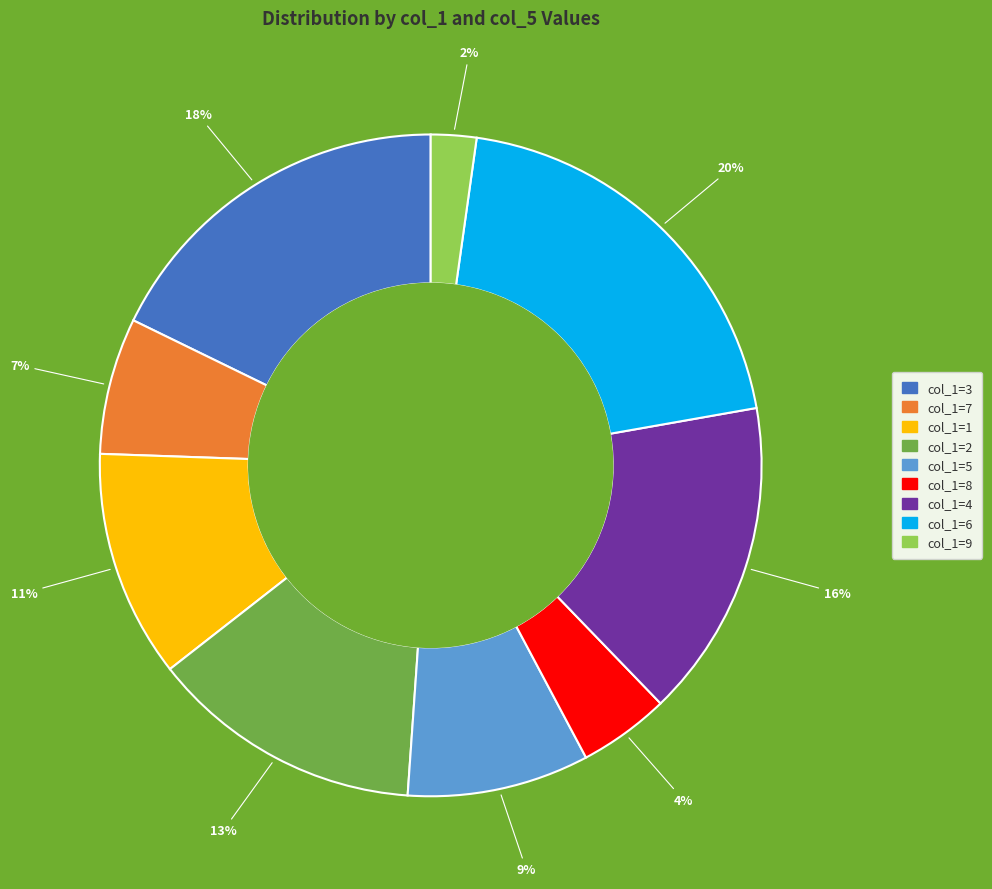

How many slices are in this pie chart?

9